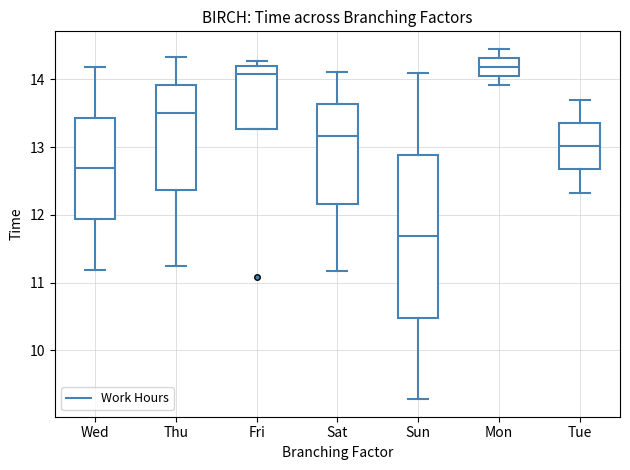

Reading left to right, transcribe this box plot: for each box, give where its median line is, the range the box spans, and where its two whiskers end, as read against the y-axis. The values are not printed on the chart, so give them approximately, as read against the axis.

Wed: median 12.7, box 11.9 to 13.4, whiskers 11.2 to 14.2
Thu: median 13.5, box 12.4 to 13.9, whiskers 11.2 to 14.3
Fri: median 14.1, box 13.3 to 14.2, whiskers 13.3 to 14.3
Sat: median 13.2, box 12.2 to 13.6, whiskers 11.2 to 14.1
Sun: median 11.7, box 10.5 to 12.9, whiskers 9.3 to 14.1
Mon: median 14.2, box 14.0 to 14.3, whiskers 13.9 to 14.5
Tue: median 13.0, box 12.7 to 13.4, whiskers 12.3 to 13.7